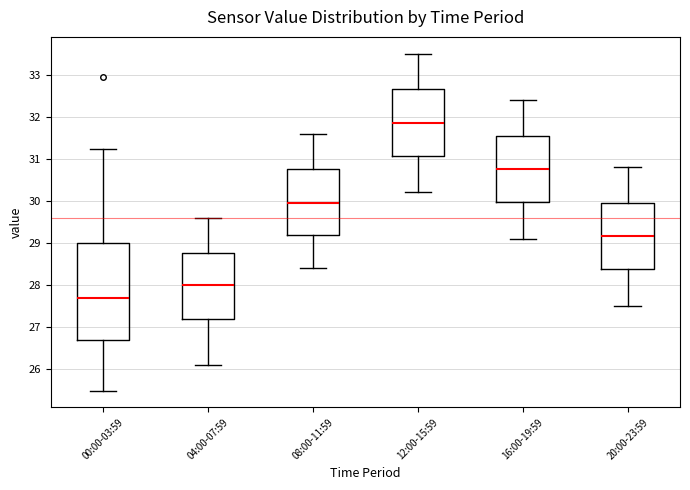

Which box's median line is the lowest?

00:00-03:59